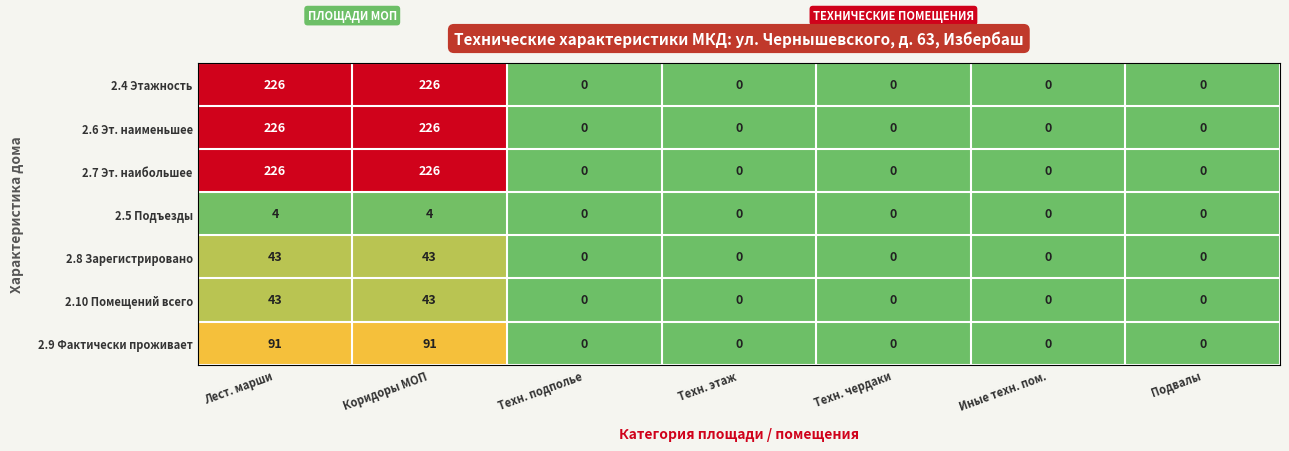

What is the greatest value displayed?

226